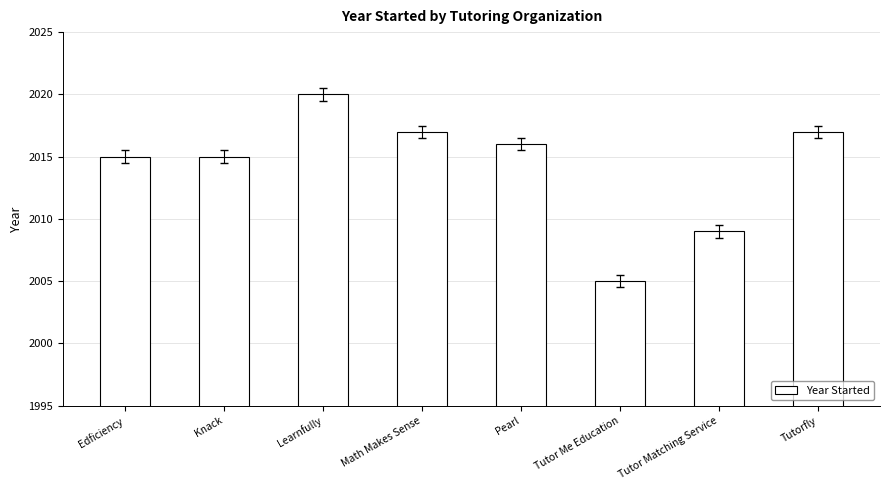

What is the average value?

2014